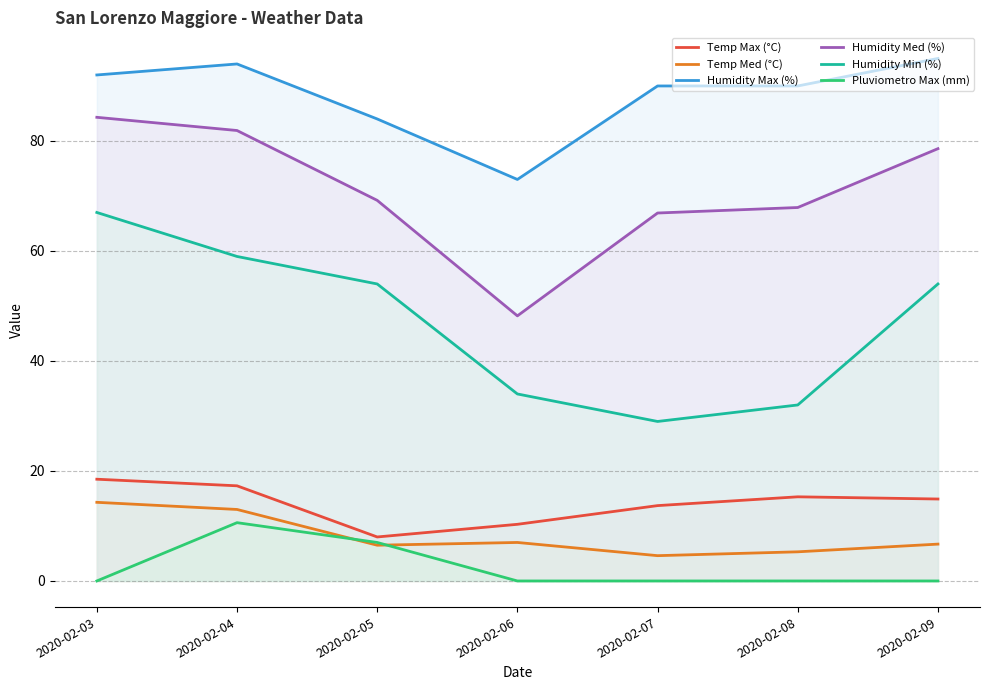

What is the value of the Humidity Med (%) point at the 6th from the left?

67.9